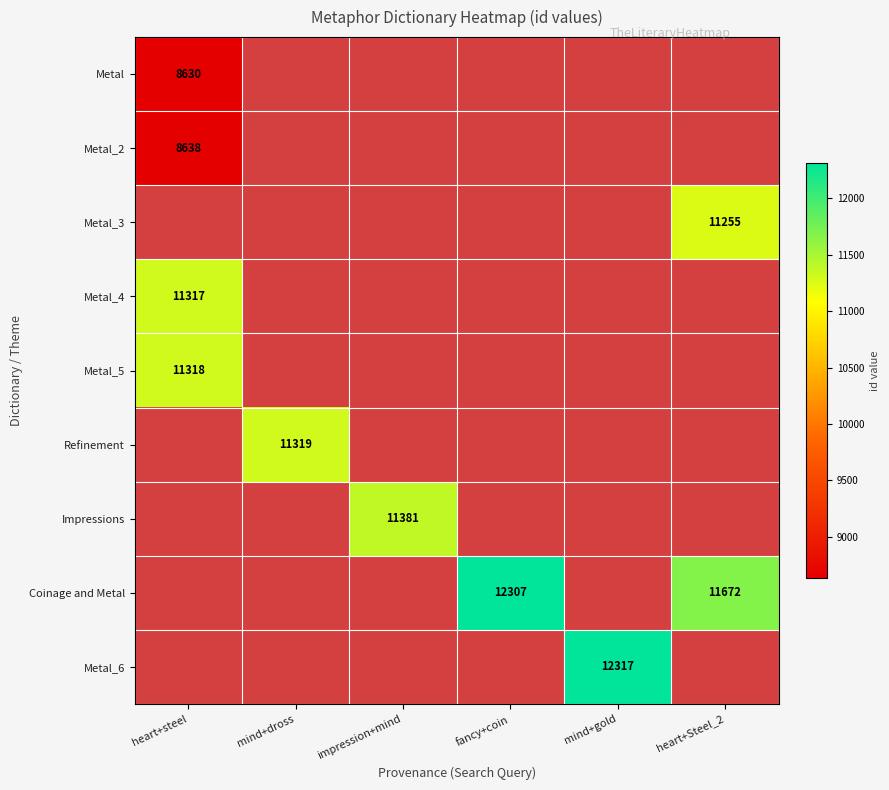

The Metal_6 series shows 12317 at mind+gold. True or false?

True